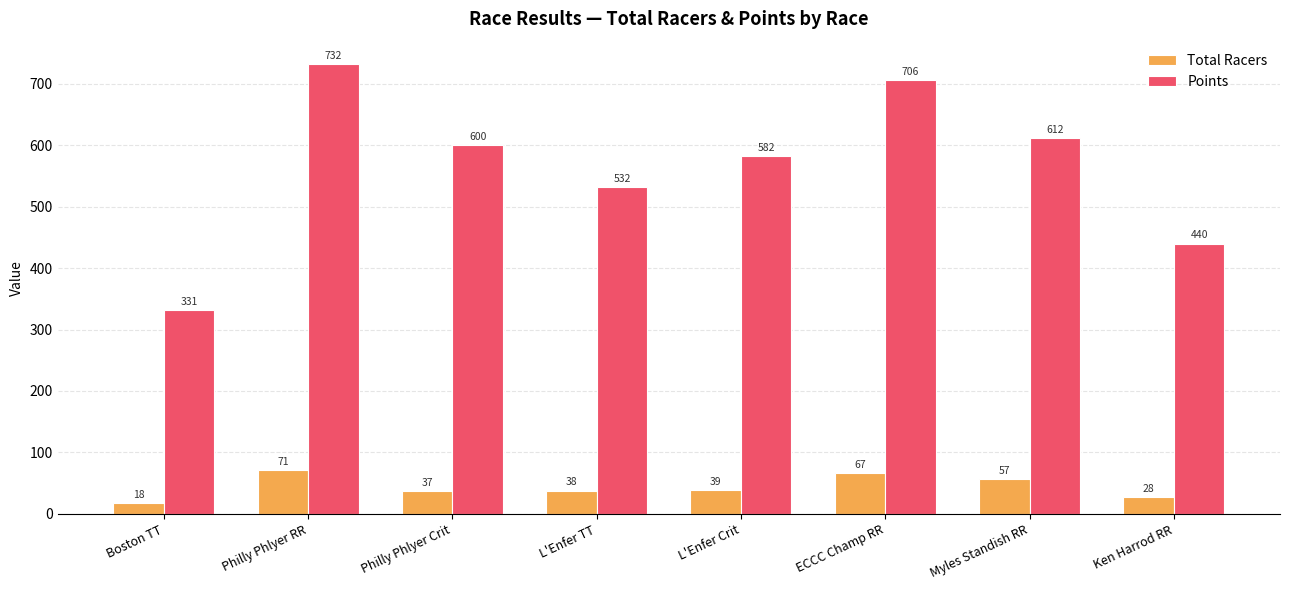

Where does the Total Racers series first go above 39?

Philly Phlyer RR